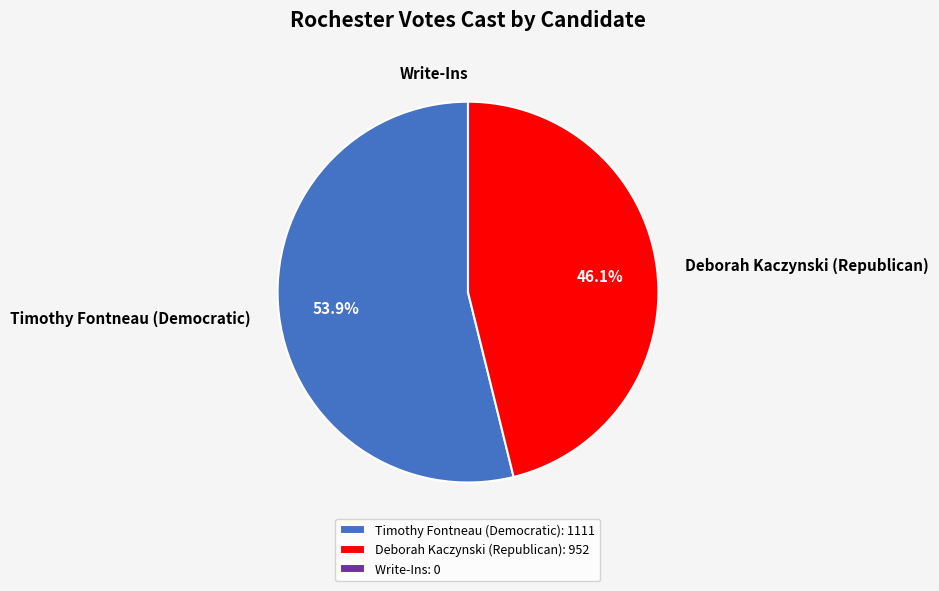

Is there a majority slice in this chart?

Yes